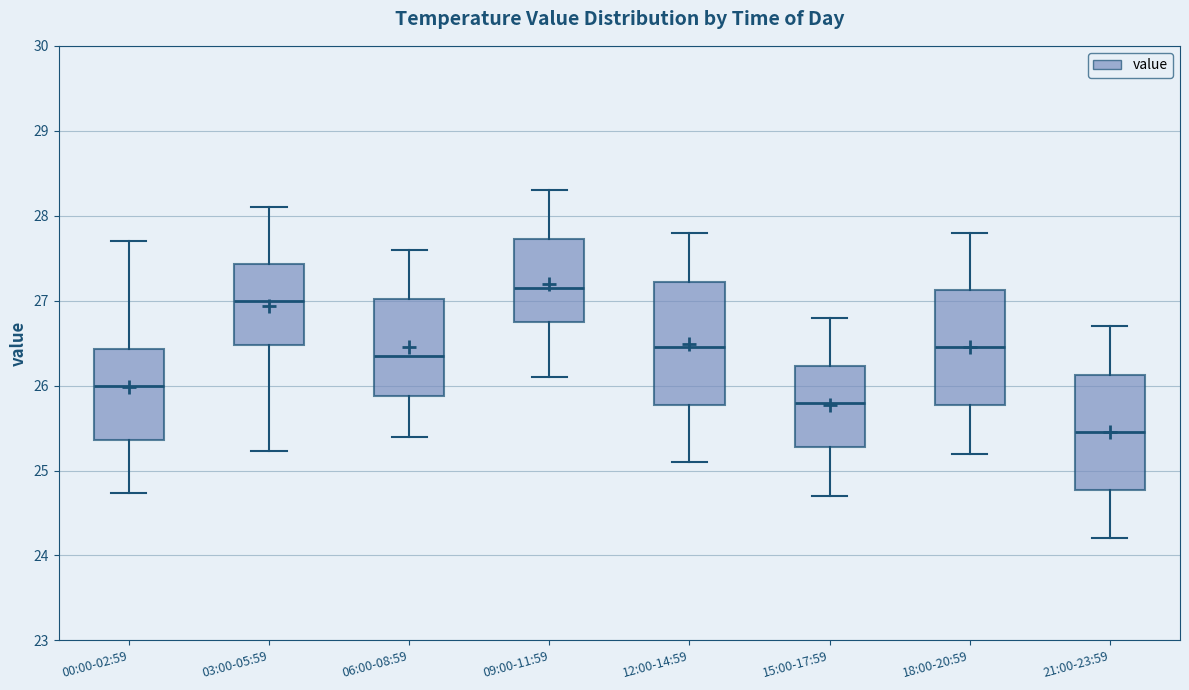

Reading left to right, read every box against the y-axis: the position of its median line, the range the box covers, and the ends of its whiskers. The values are not printed on the chart, so give them approximately, as read against the axis.

00:00-02:59: median 26.0, box 25.4 to 26.4, whiskers 24.7 to 27.7
03:00-05:59: median 27.0, box 26.5 to 27.4, whiskers 25.2 to 28.1
06:00-08:59: median 26.4, box 25.9 to 27.0, whiskers 25.4 to 27.6
09:00-11:59: median 27.2, box 26.8 to 27.7, whiskers 26.1 to 28.3
12:00-14:59: median 26.5, box 25.8 to 27.2, whiskers 25.1 to 27.8
15:00-17:59: median 25.8, box 25.3 to 26.2, whiskers 24.7 to 26.8
18:00-20:59: median 26.5, box 25.8 to 27.1, whiskers 25.2 to 27.8
21:00-23:59: median 25.5, box 24.8 to 26.1, whiskers 24.2 to 26.7